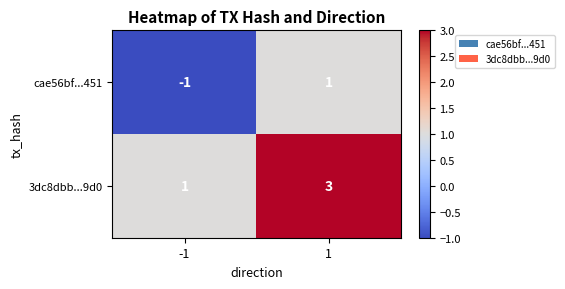

Read the 3dc8dbb...9d0 value at 1.

3